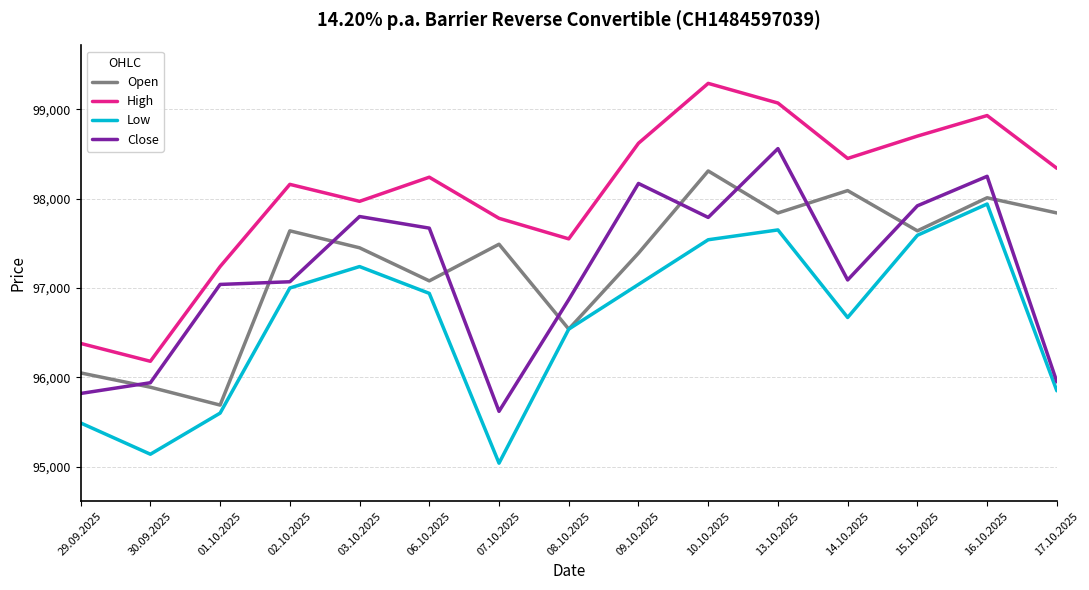

What is the lowest value of the Open series?

95690